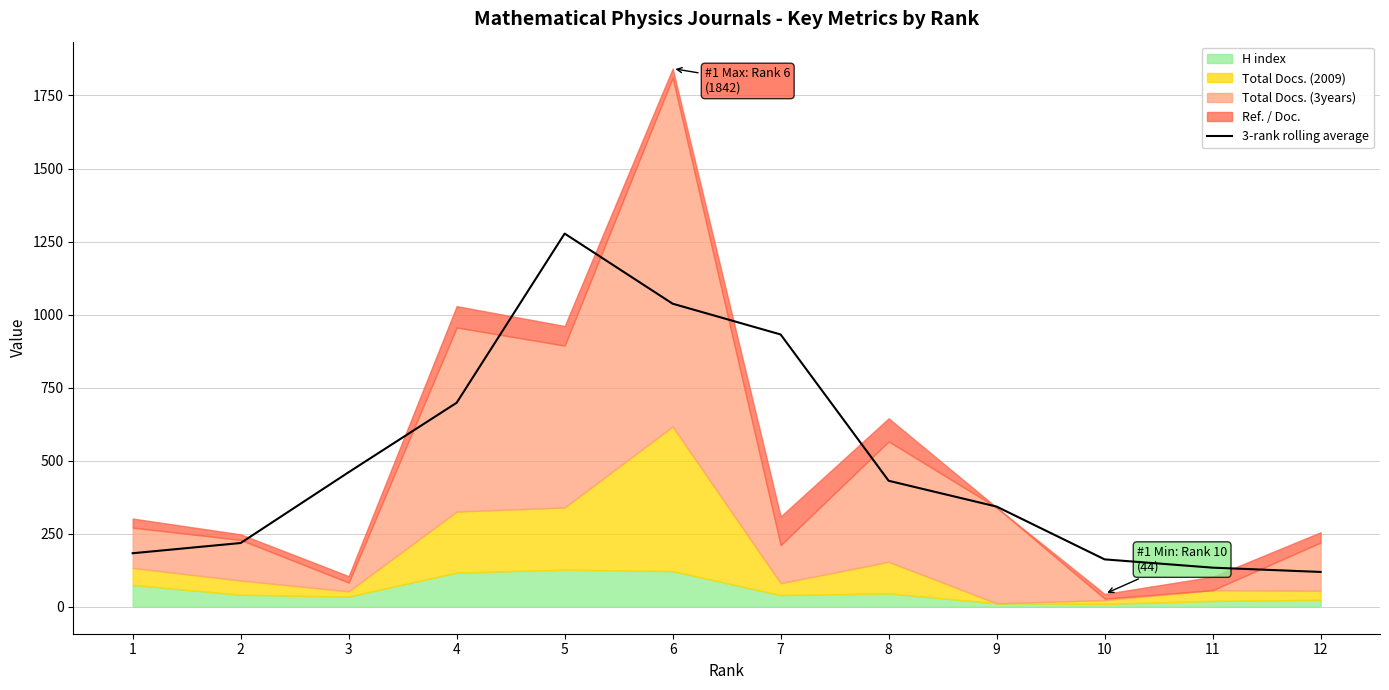

What is the minimum value for 3-rank rolling average?

119.3